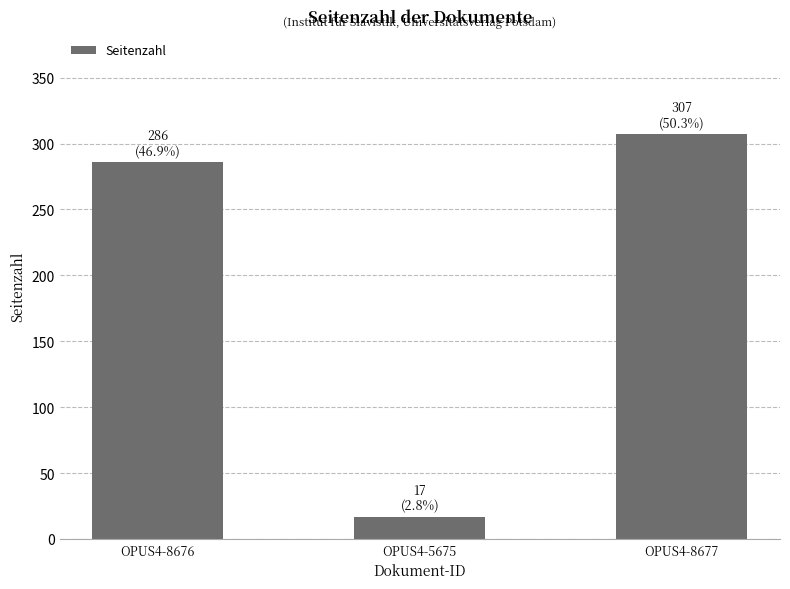

What is the maximum value shown in the chart?

307